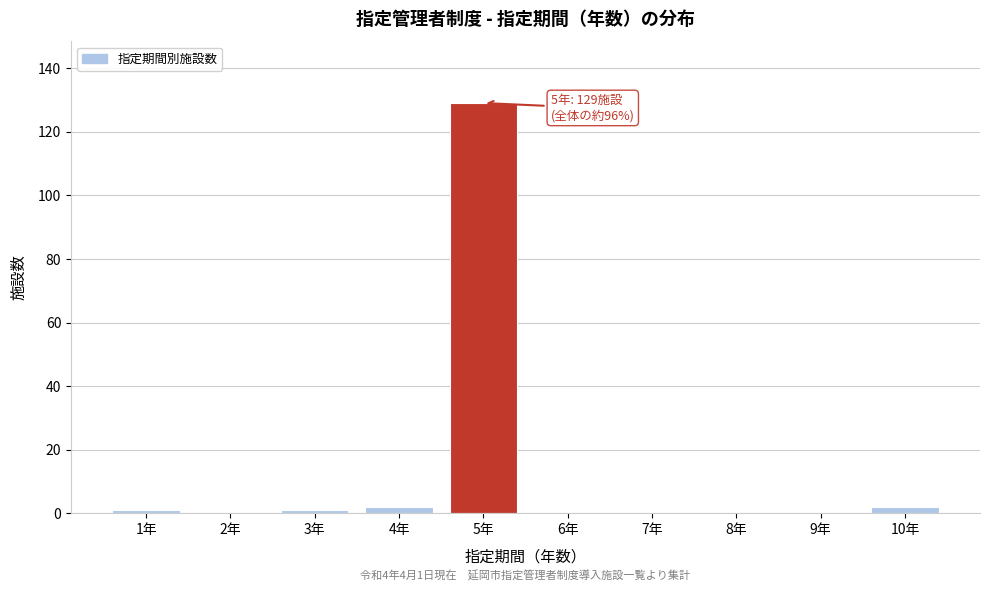

Reading right to left, what are all the values shown in this chart?

10年=2	9年=0	8年=0	7年=0	6年=0	5年=129	4年=2	3年=1	2年=0	1年=1